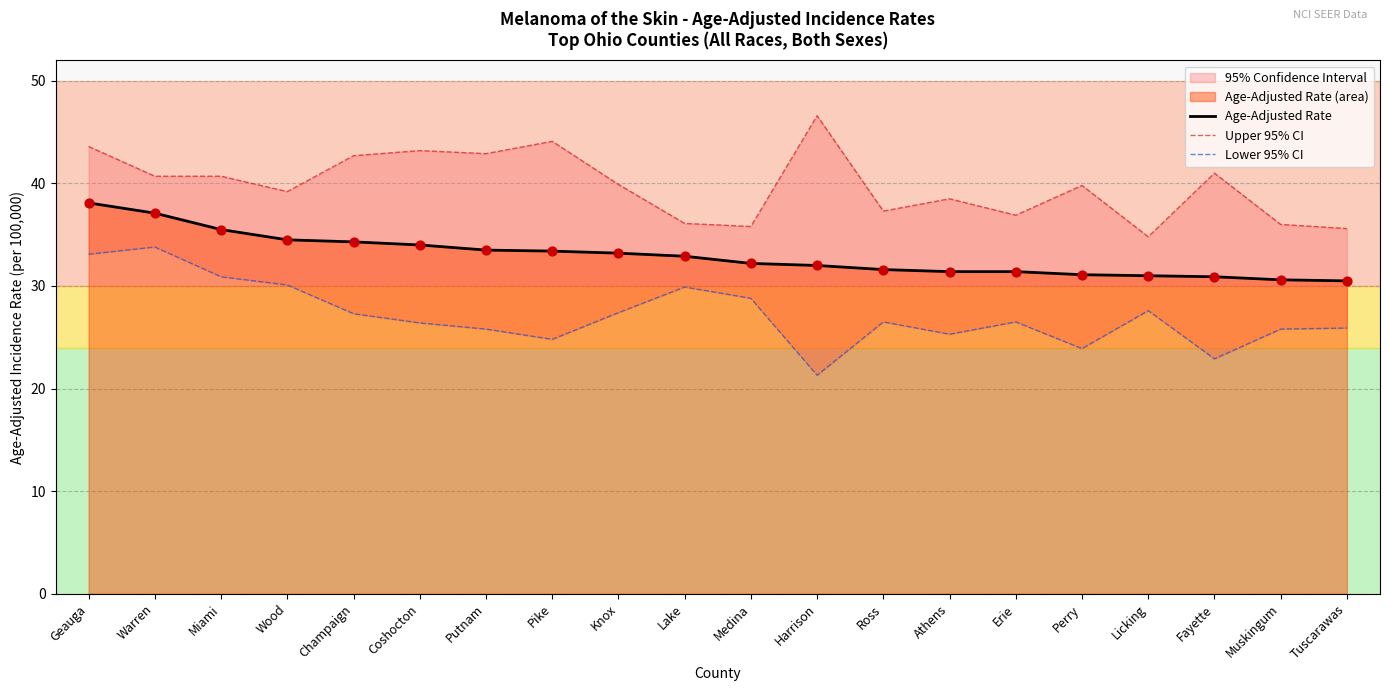

What is the total value across all series at Knox?

100.5